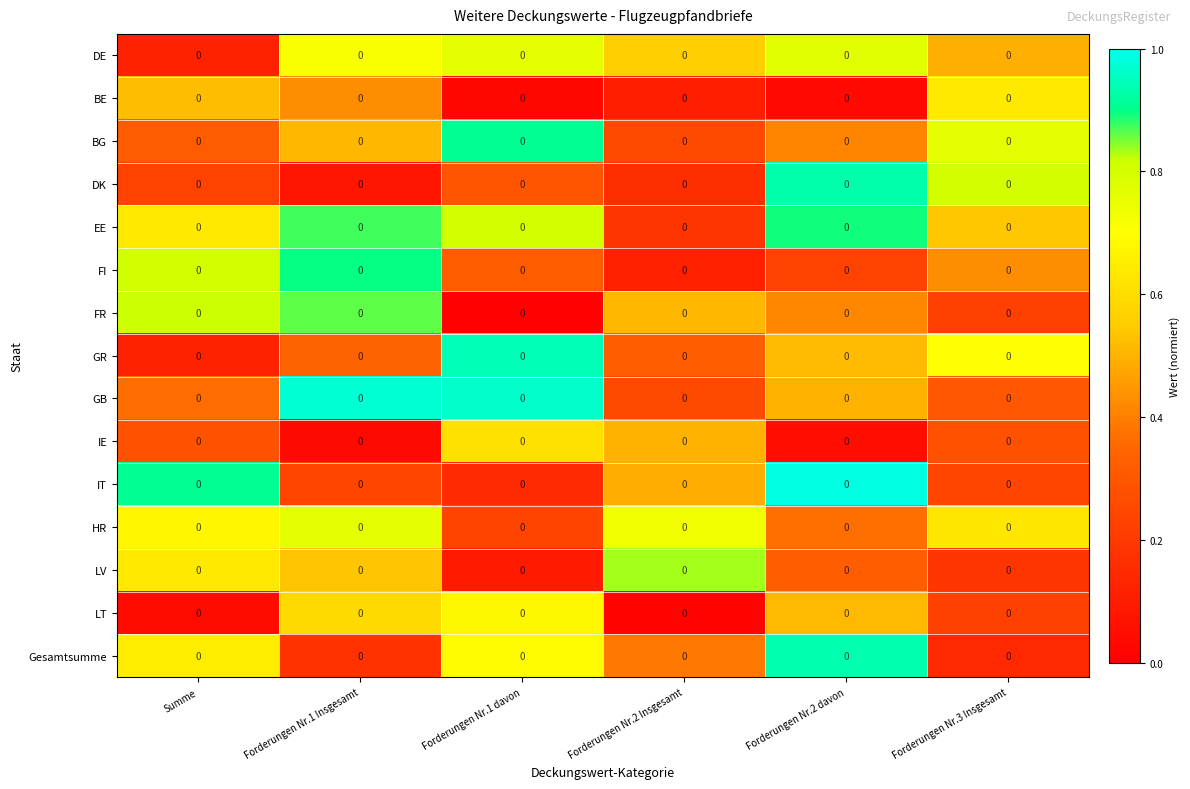

Which category has the lowest value across all series?

Forderungen Nr.1 davon